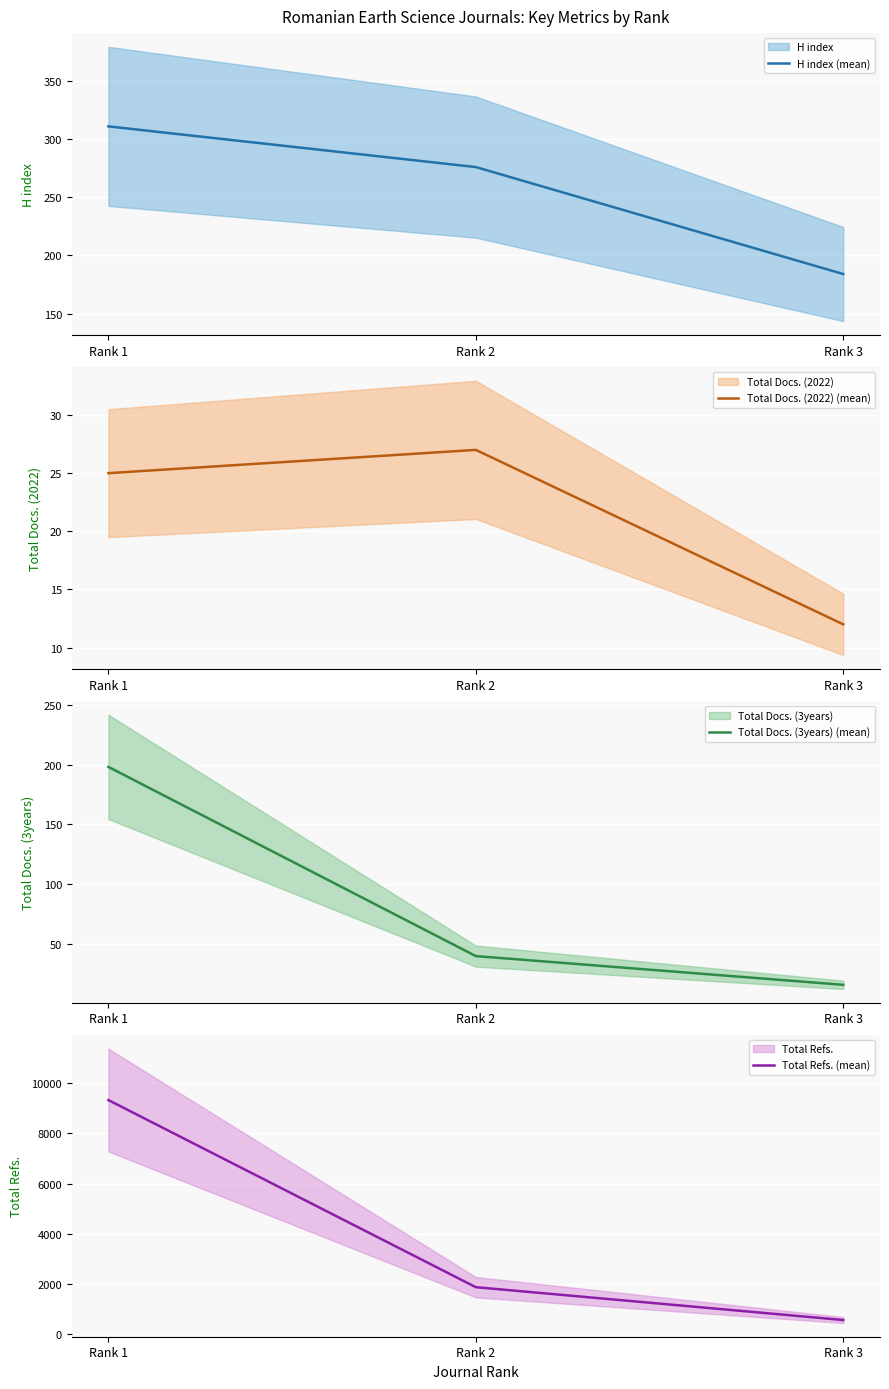

Reading left to right, transcribe all the data shown in this chart.

H index (mean): 311	276	184
Total Docs. (2022) (mean): 25	27	12
Total Docs. (3years) (mean): 198	40	16
Total Refs. (mean): 9336	1854	541